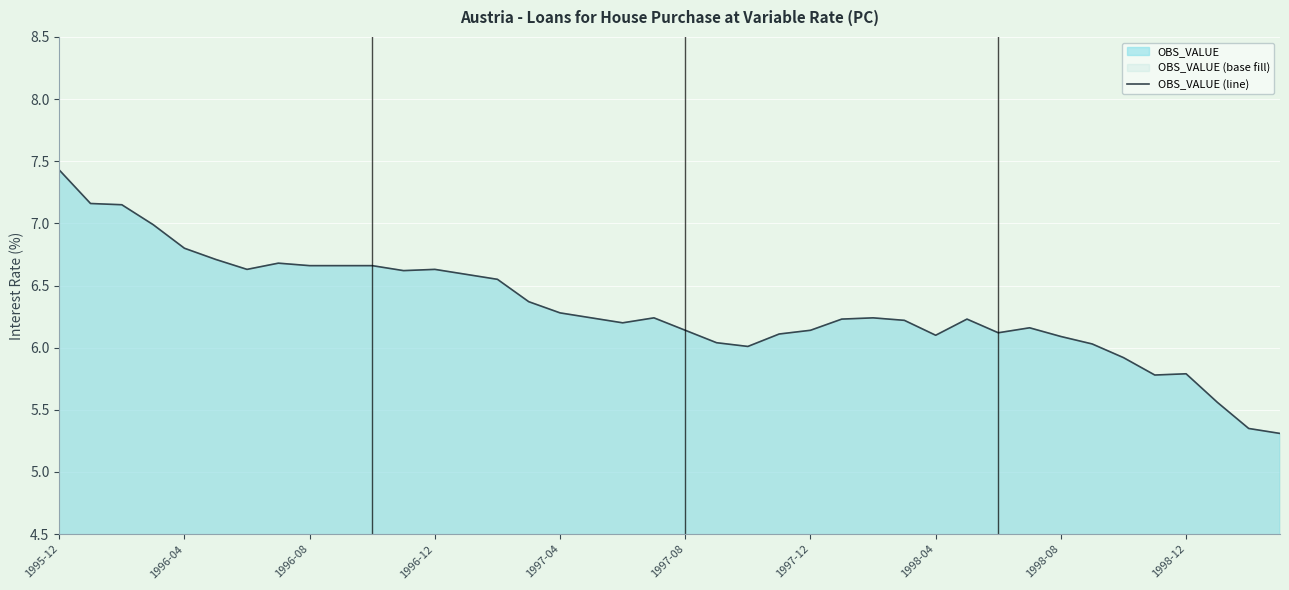

Which label corresponds to the largest value in the chart?

1995-12